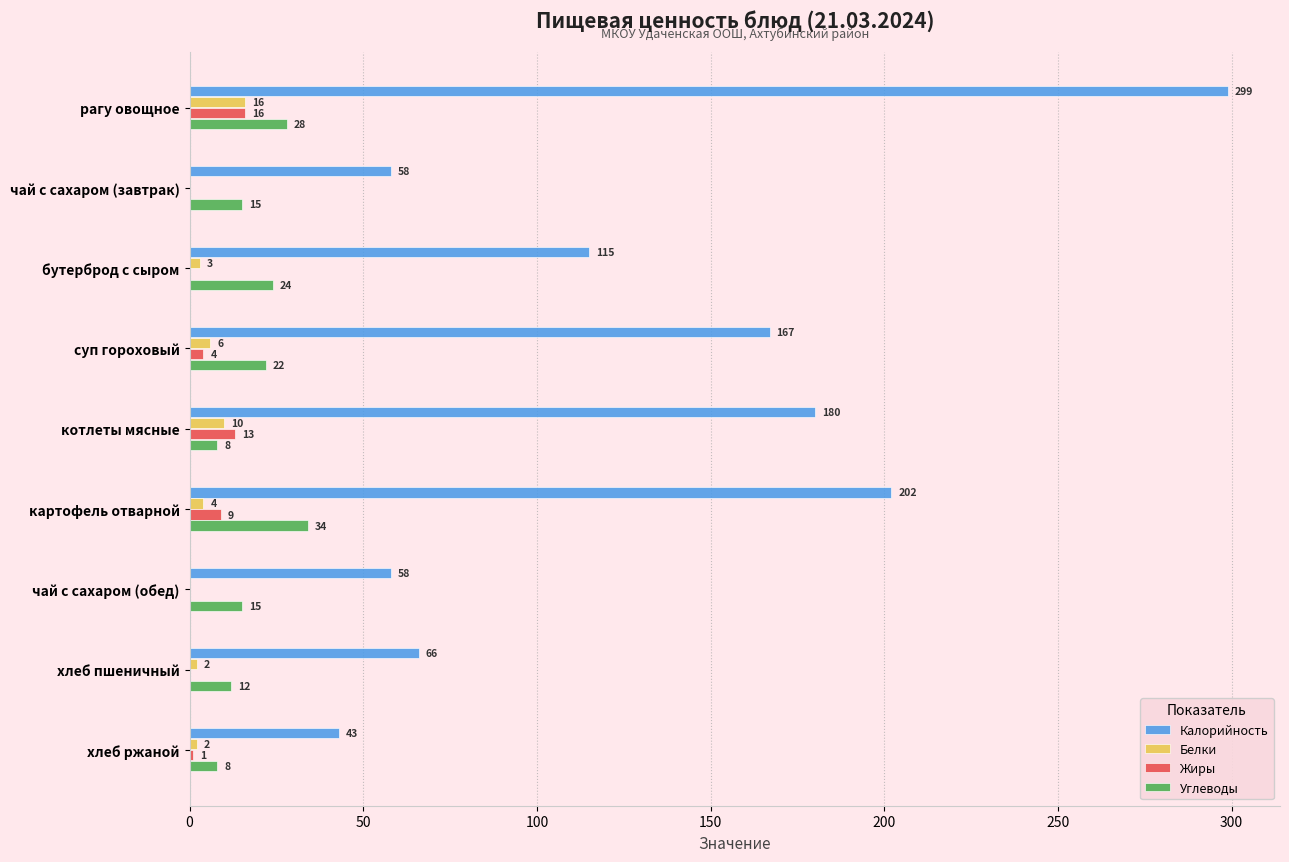

Which series has the largest total across all categories?

Калорийность